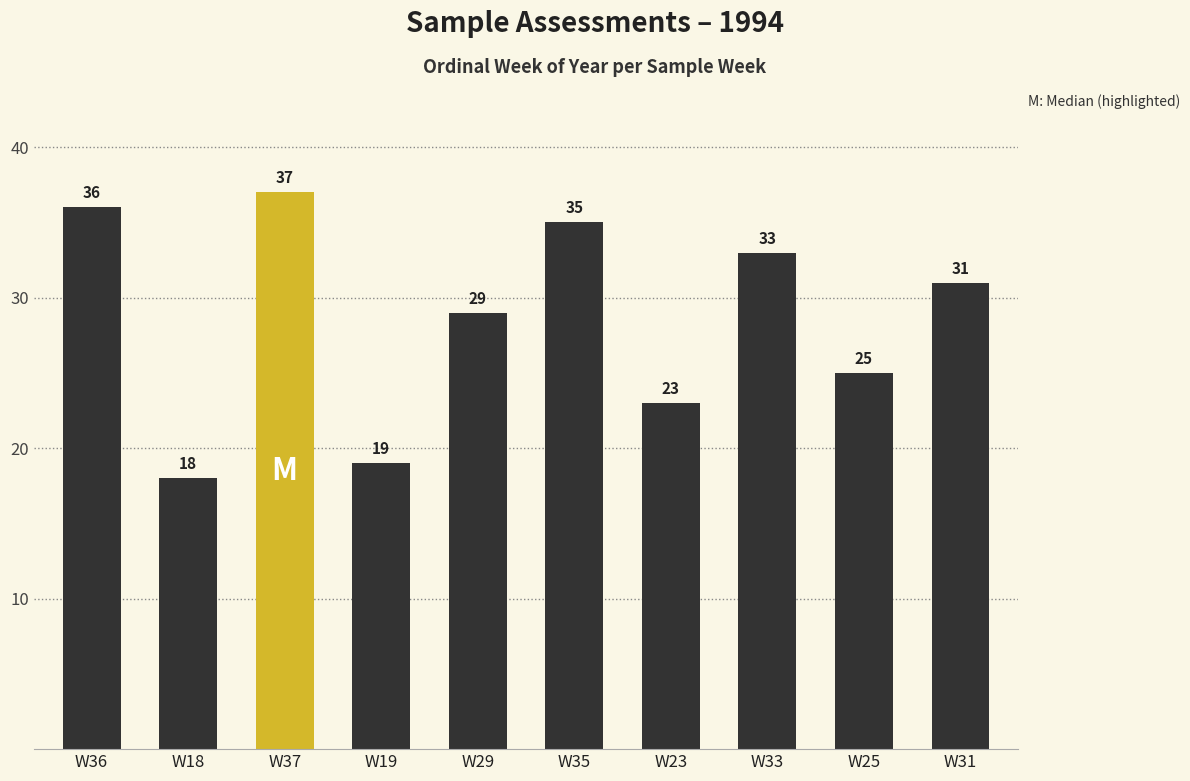

What is the change in value from W29 to W31?

+2